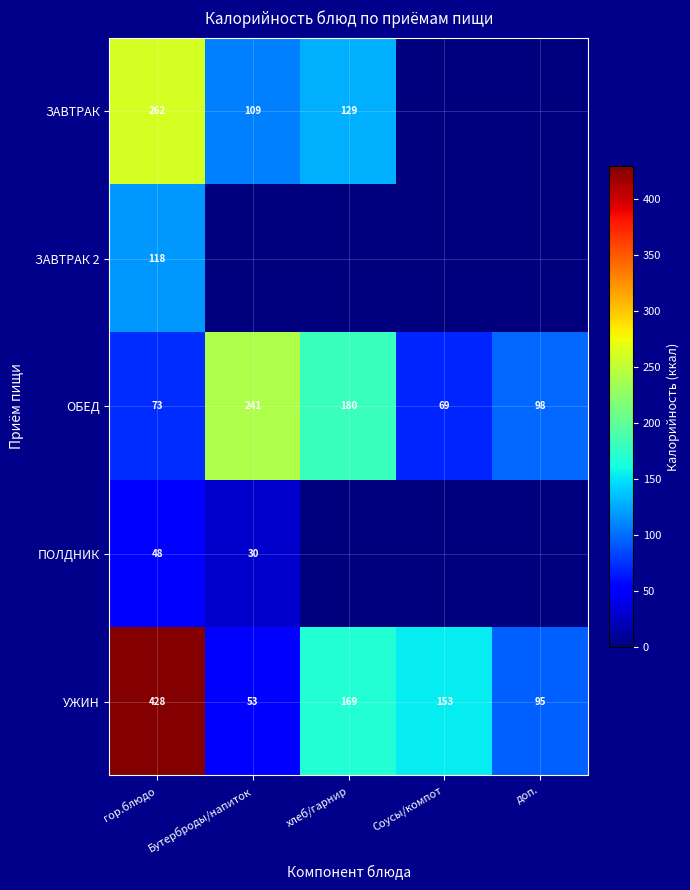

At гор.блюдо, list the series in order from largest to smallest.

УЖИН, ЗАВТРАК, ЗАВТРАК 2, ОБЕД, ПОЛДНИК